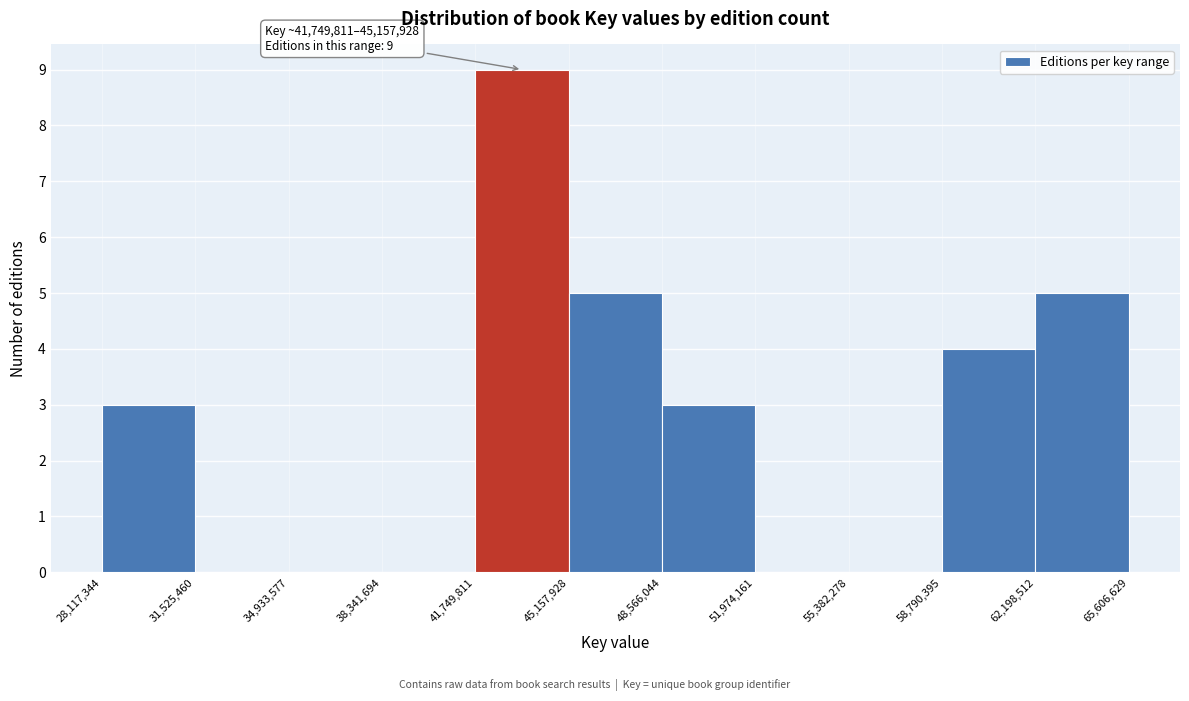

Which range on the x-axis has the tallest bar?

41,749,811 to 45,157,928